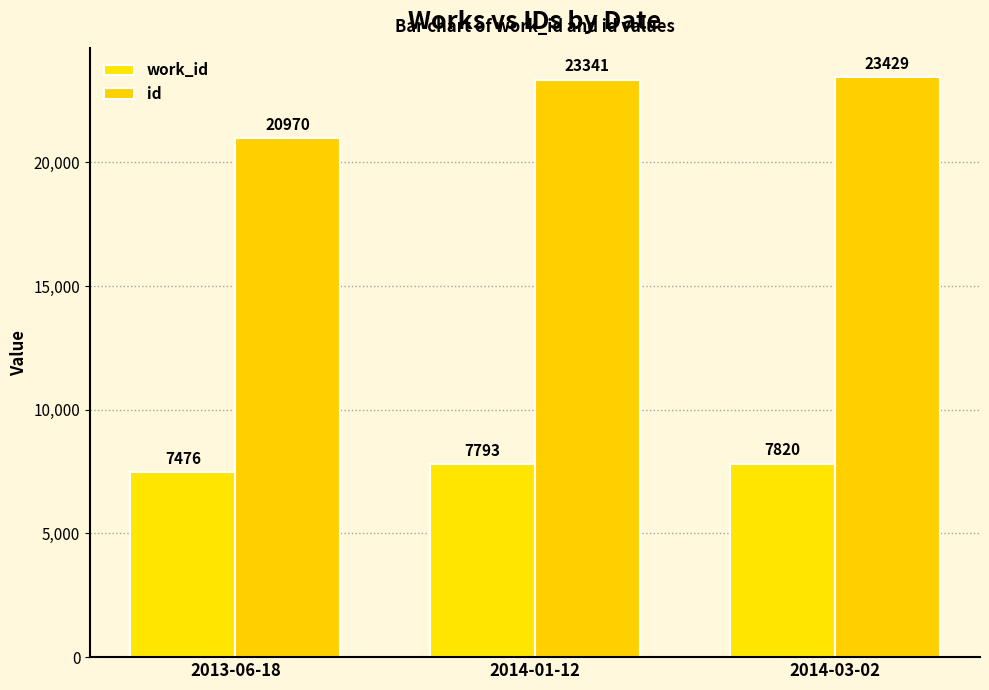

Where is work_id nearest to the value 7648?

2014-01-12